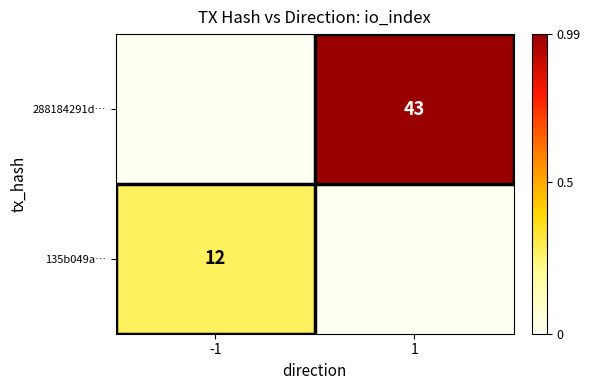

Is it true that 288184291d… equals 58 at 1?

False